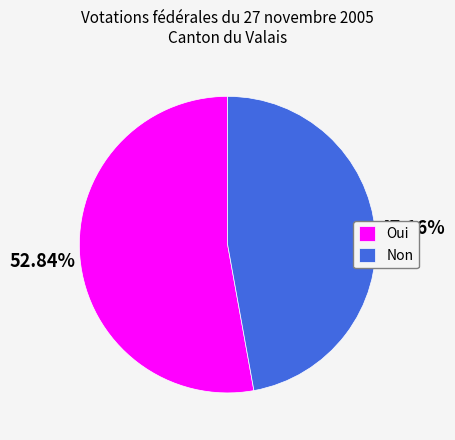

How many segments does this pie chart have?

2